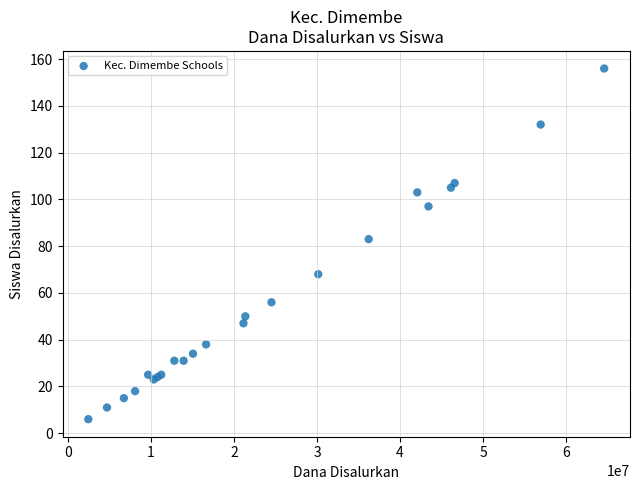

What Y value in the scatter plot is closest to 81?

83